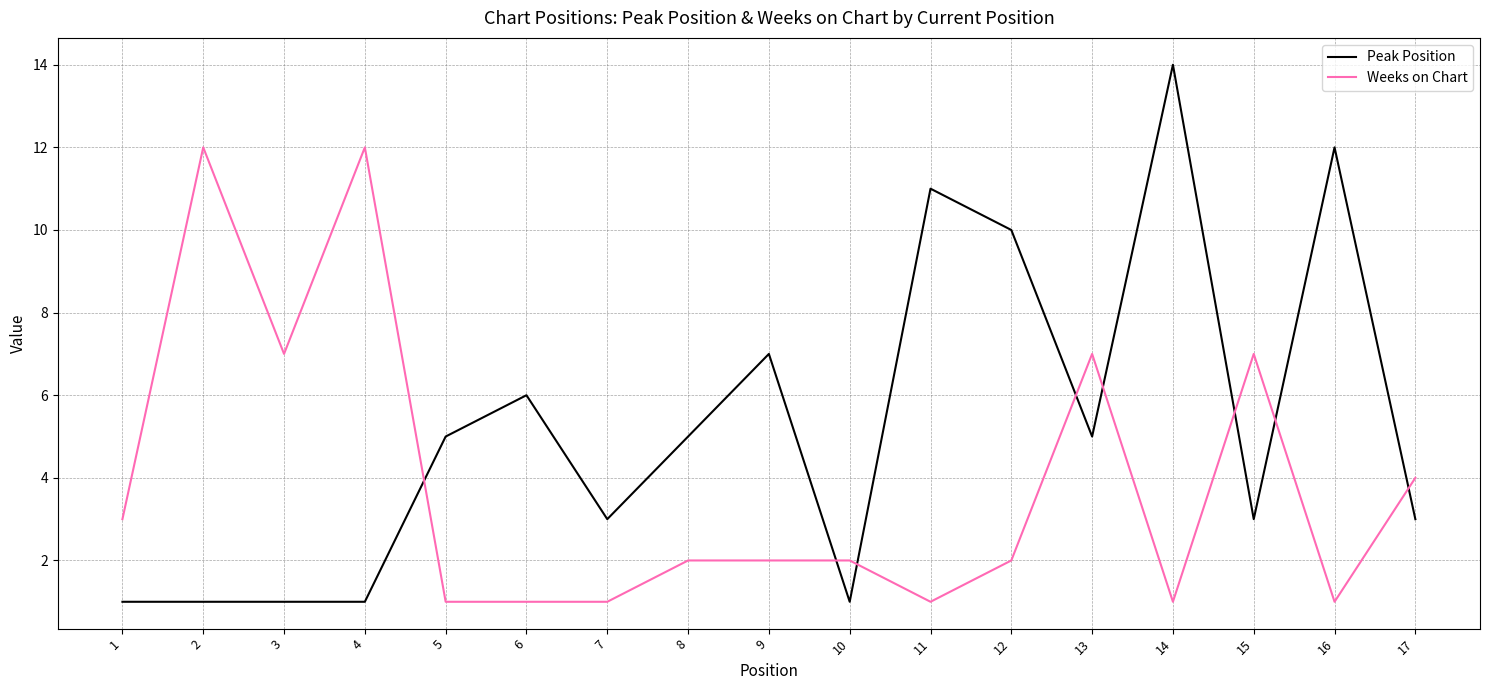

Reading left to right, list all the values displayed in this chart.

Peak Position: 1	1	1	1	5	6	3	5	7	1	11	10	5	14	3	12	3
Weeks on Chart: 3	12	7	12	1	1	1	2	2	2	1	2	7	1	7	1	4